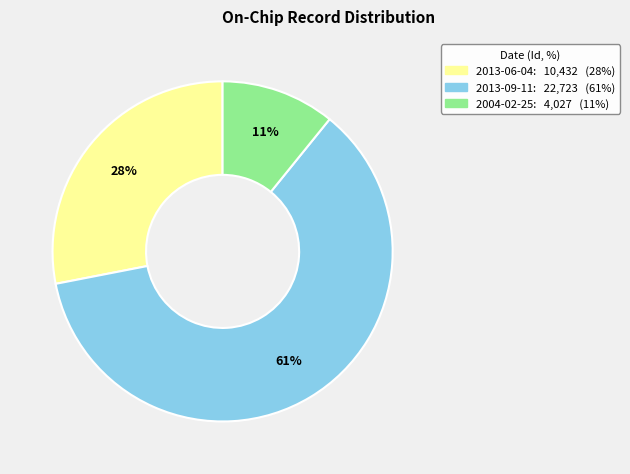

What percentage is the 2013-06-04 slice, to the nearest percent?

28%